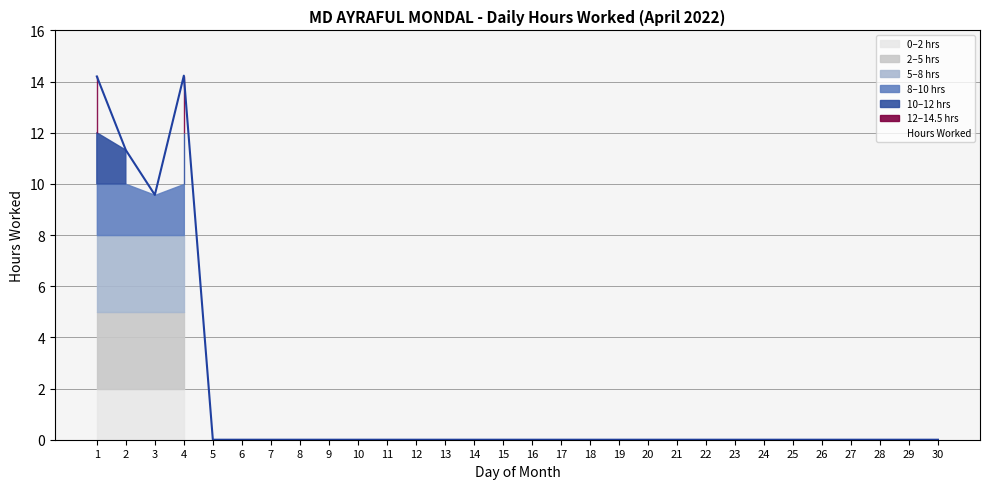

What is the average value?

1.6